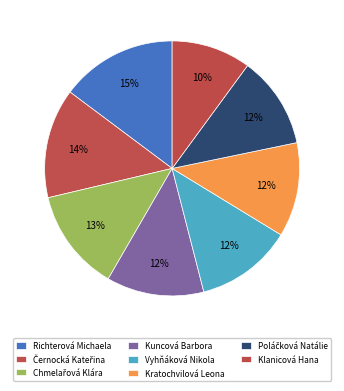

How many slices are in this pie chart?

8